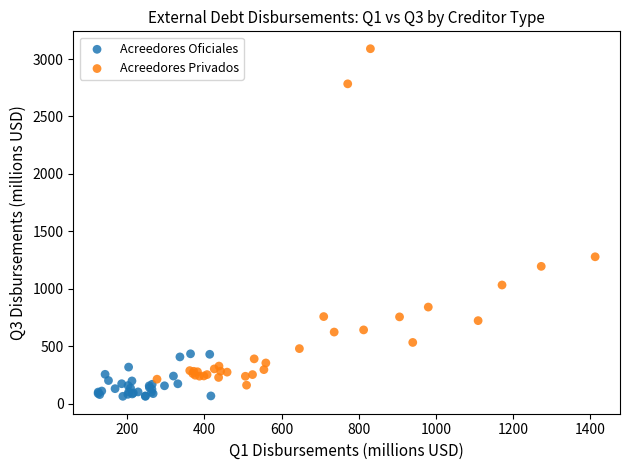

Which series reaches the maximum Y coordinate?

Acreedores Privados